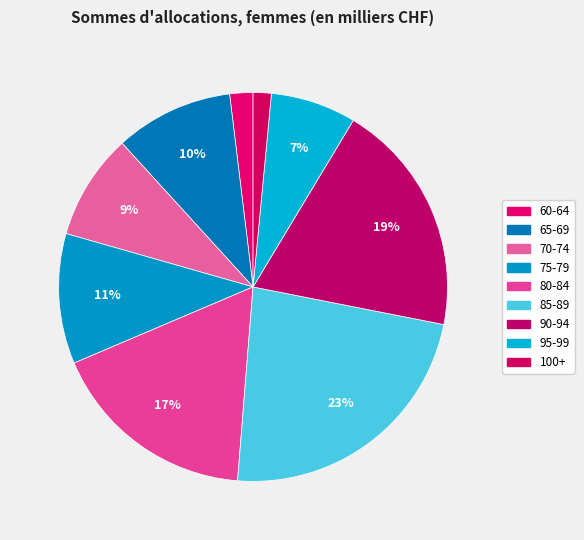

How many slices are in this pie chart?

9